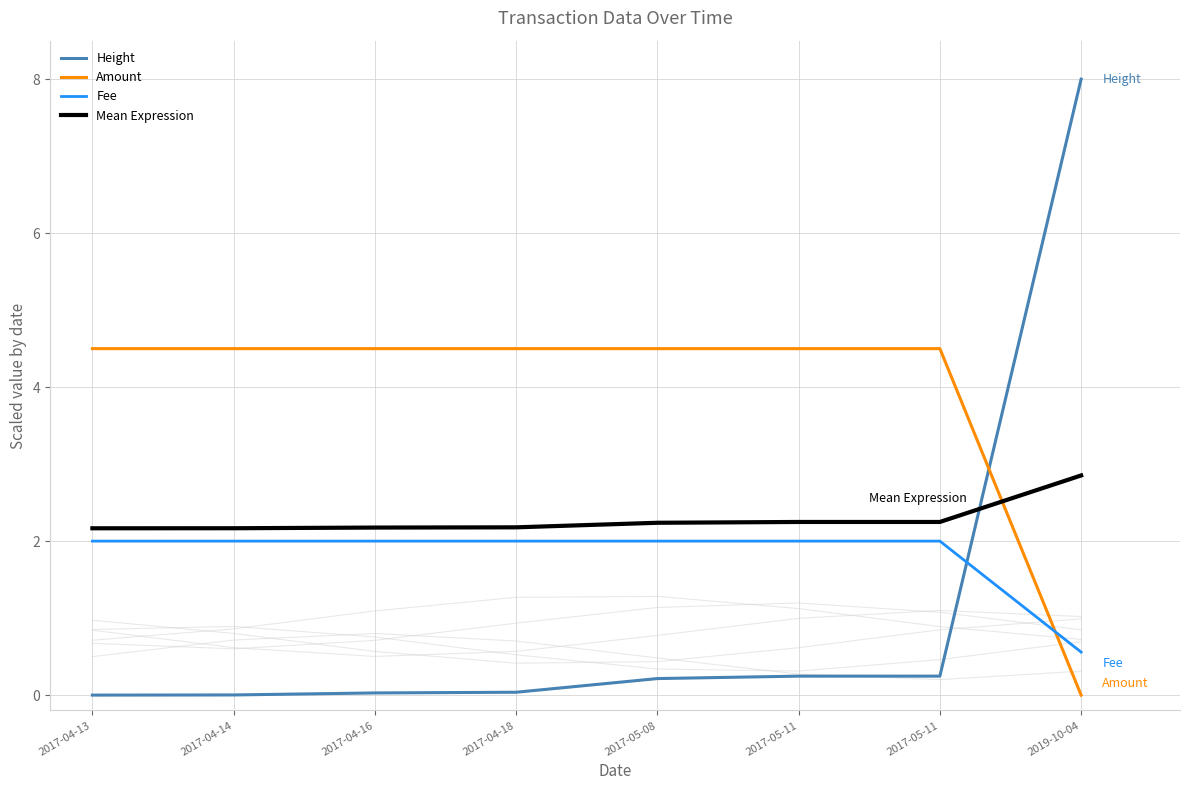

What is the label of the 4th point from the right?

2017-05-08